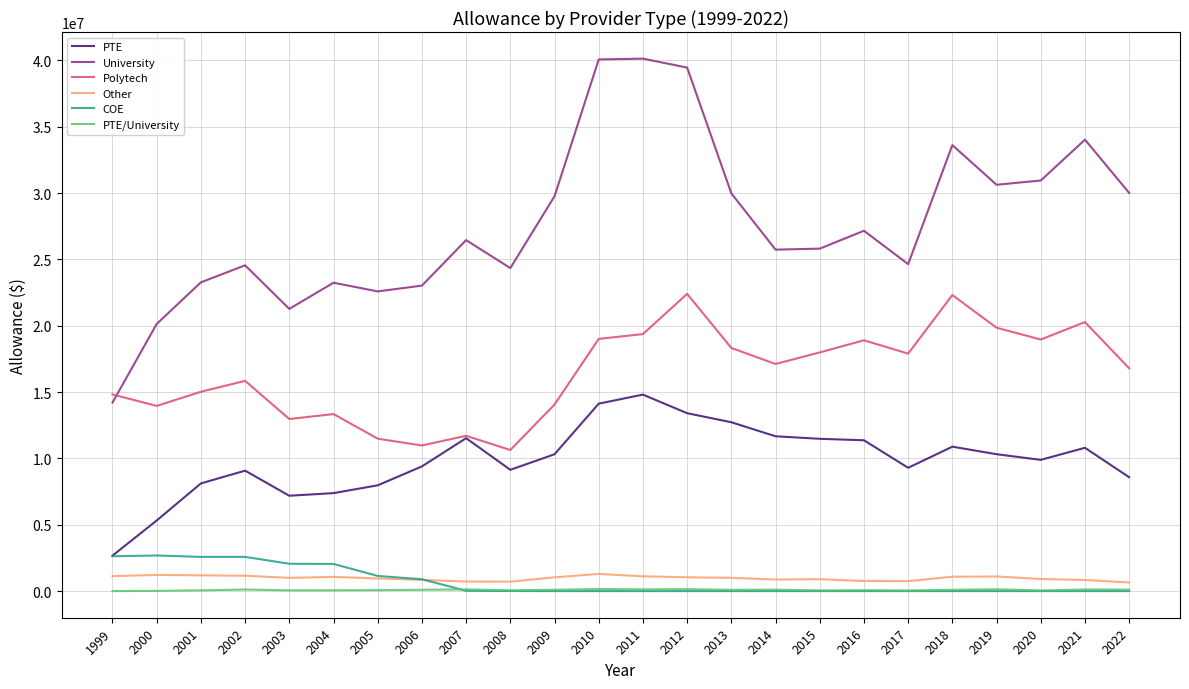

True or false: Polytech and PTE/University cross at least once.

False